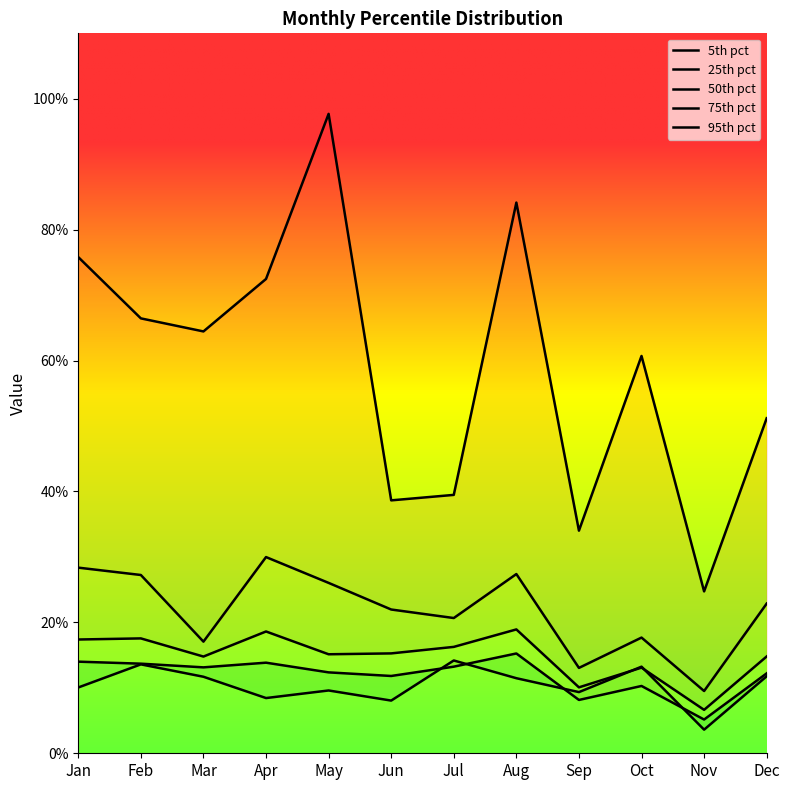

Which has a higher value, Apr or Feb?

Feb